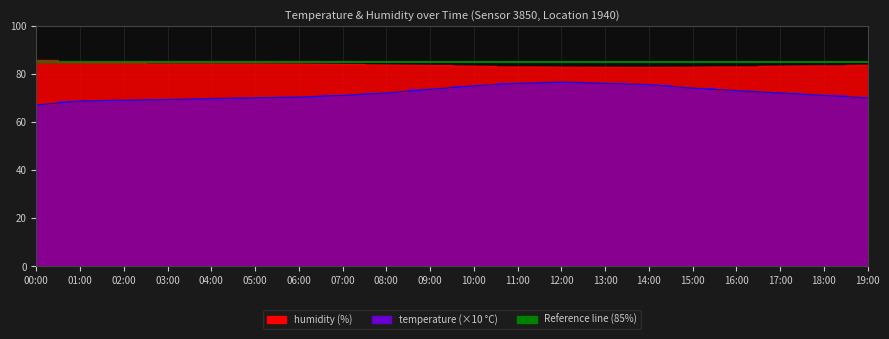

What is the label of the 3rd point from the right?

17:00